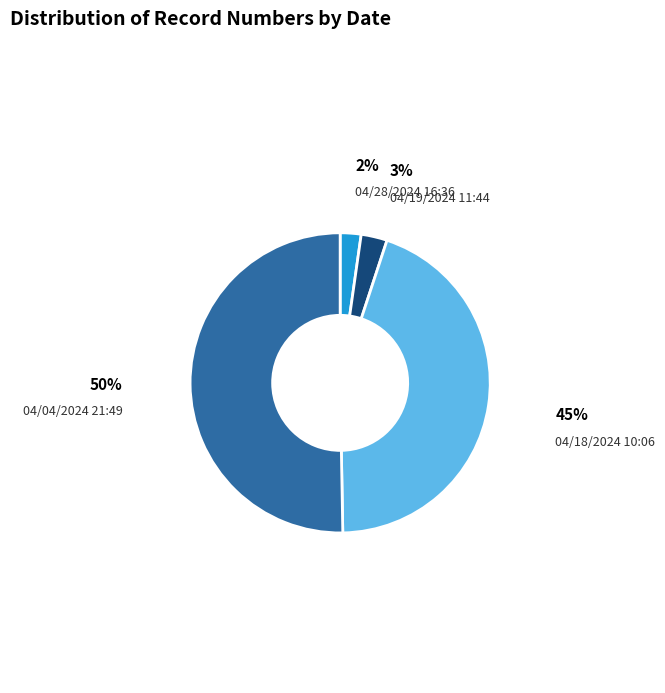

Does any single category account for the majority?

Yes